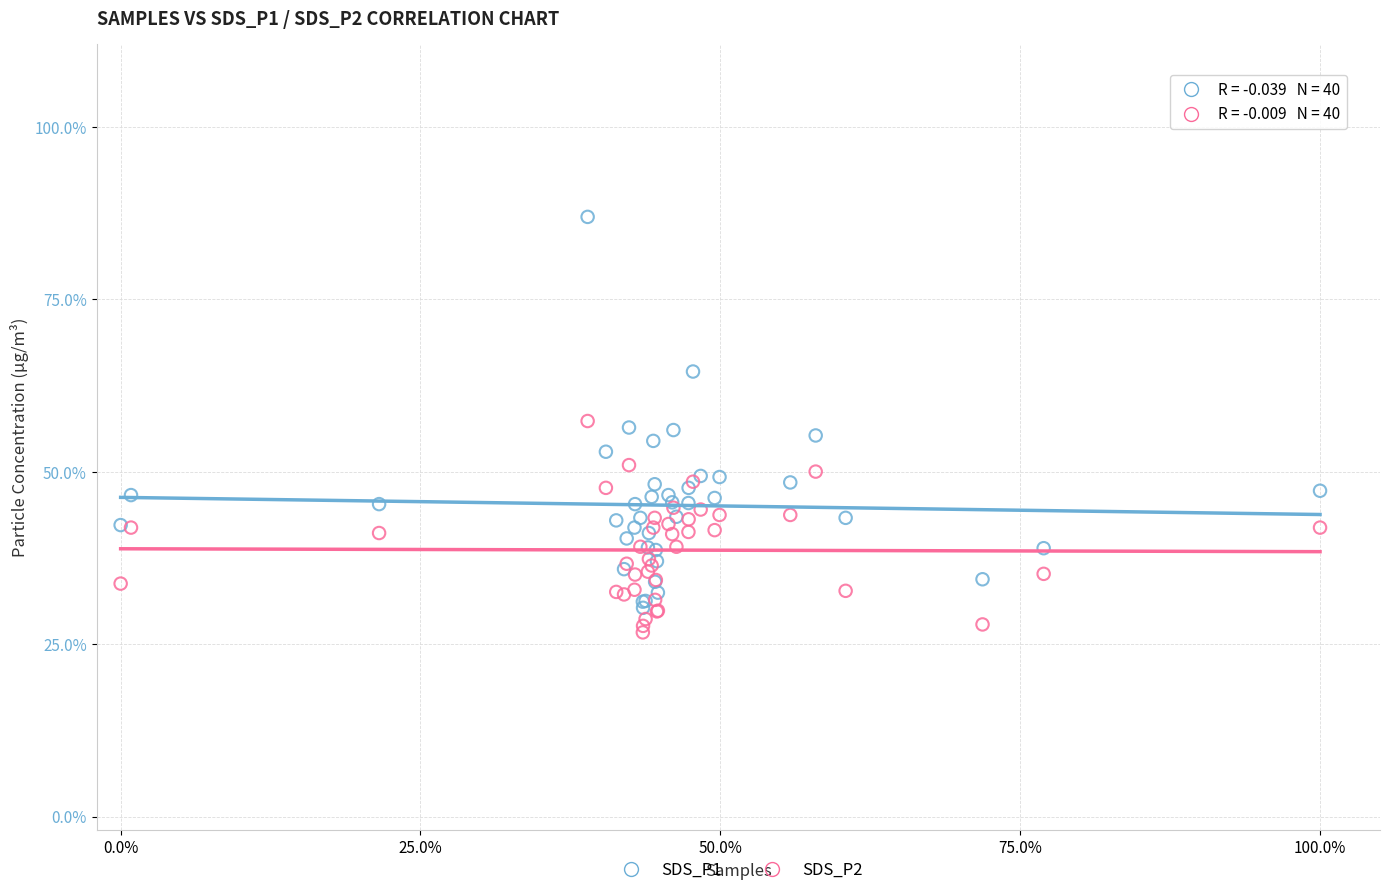

What are all the series names shown in the legend?

SDS_P1, SDS_P2